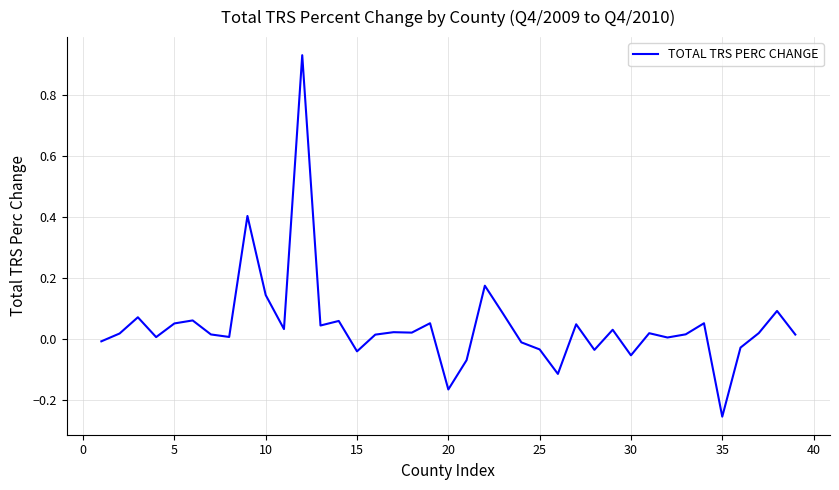

What is the difference between the maximum and minimum values?

1.2